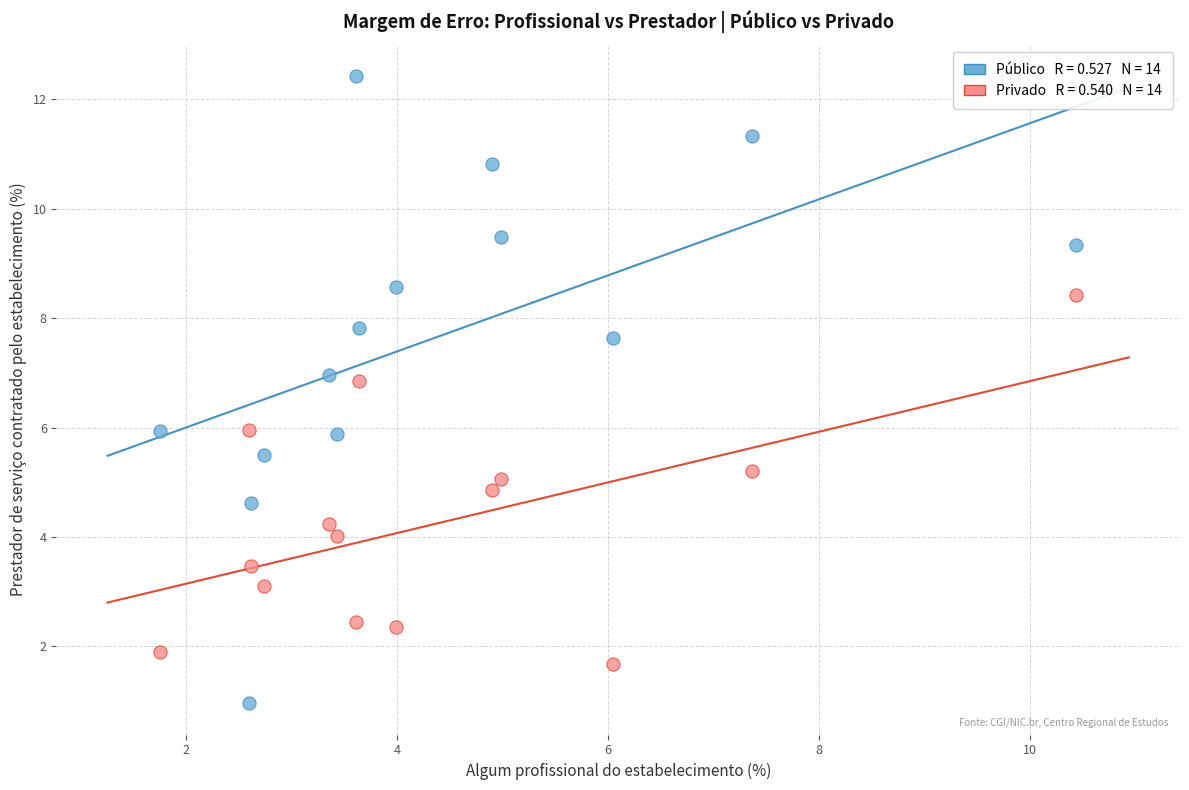

Across all data points, what is the range of X values (max minus min)?

8.7